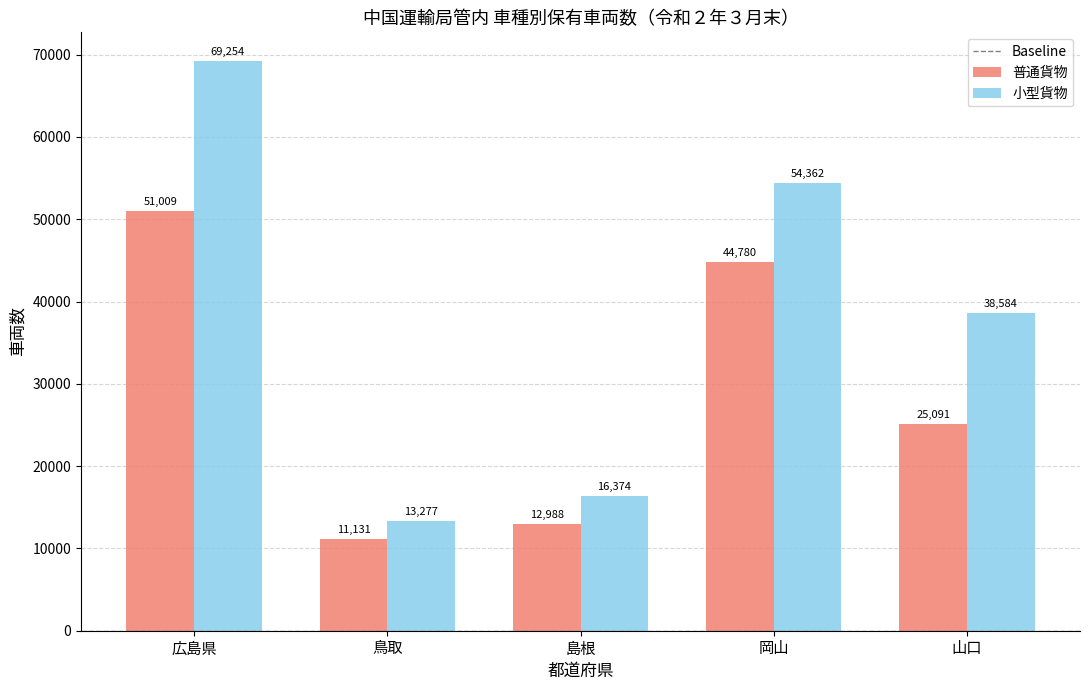

List the series in order of their peak value, highest first.

小型貨物, 普通貨物